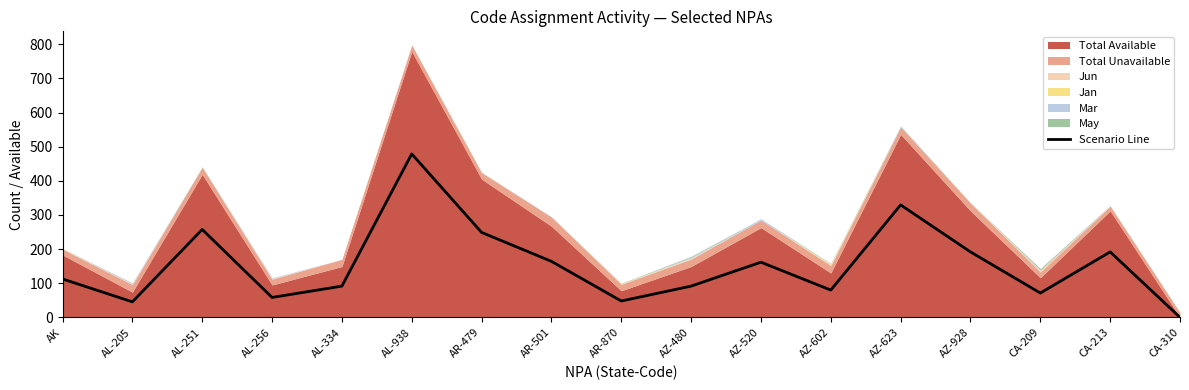

Where does the data first go above 112?

AK